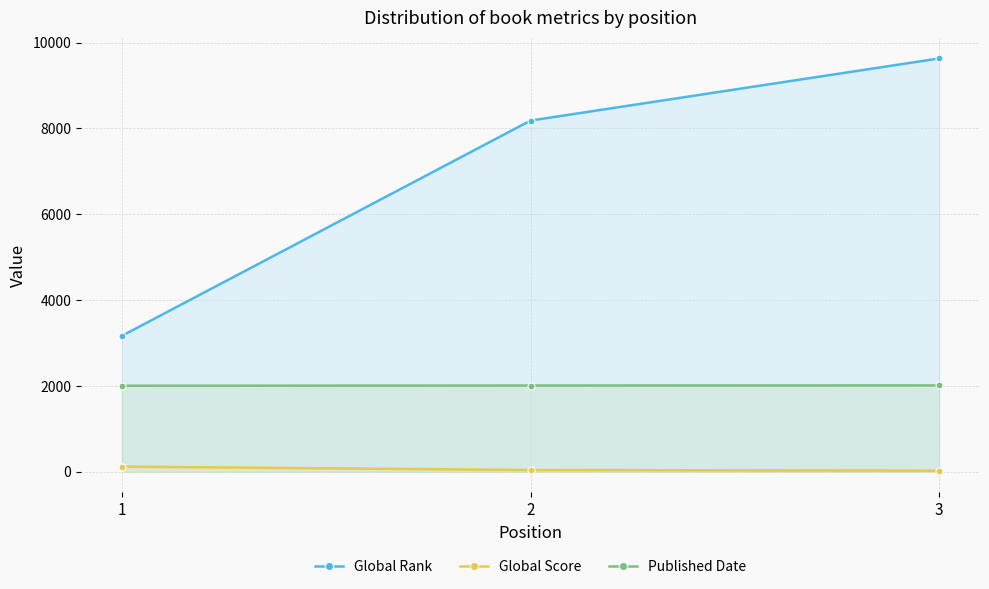

Reading left to right, extract all data points from this chart.

Global Rank: 3167	8183	9631
Global Score: 119	40	24
Published Date: 2004	2009	2011